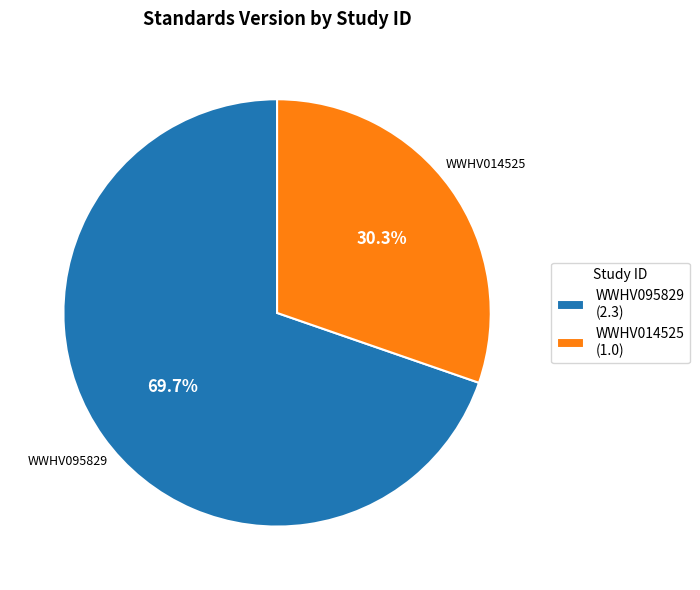

Which has a higher value, WWHV014525 or WWHV095829?

WWHV095829